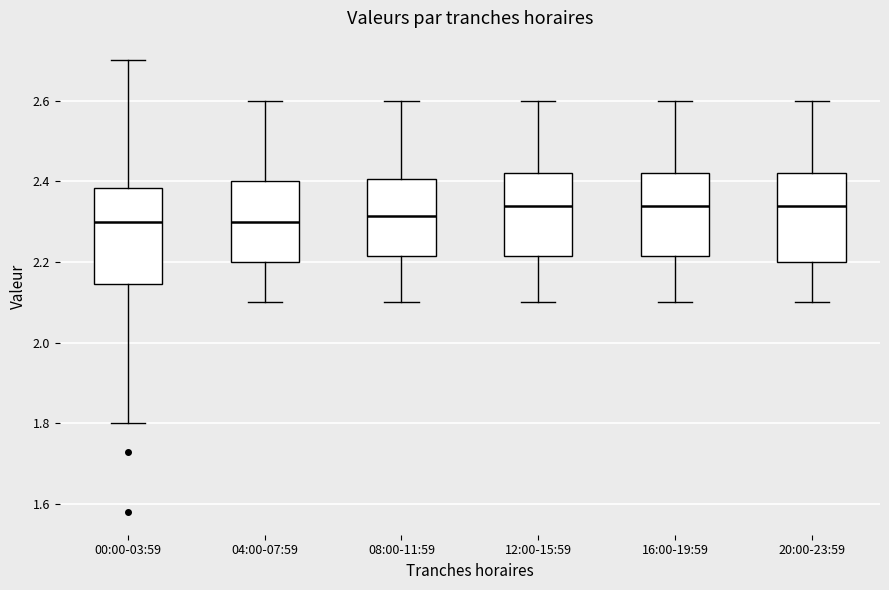

Where does the lower whisker of the box for 04:00-07:59 end on the y-axis? The values are not printed on the chart, so give them approximately, as read against the axis.

2.10